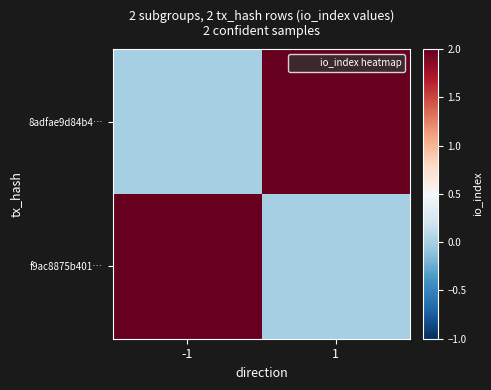

Reading left to right, transcribe all the data shown in this chart.

8adfae9d84b4…: -1=0	1=2
f9ac8875b401…: -1=2	1=0